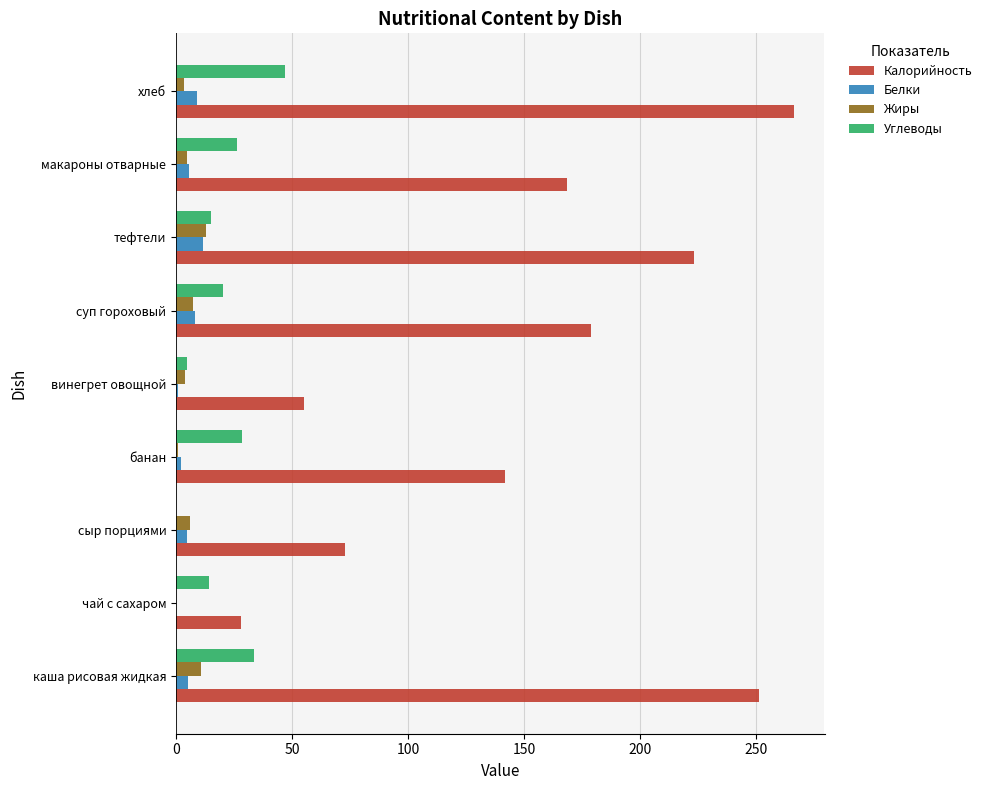

Which category has the highest value in the Калорийность series?

хлеб